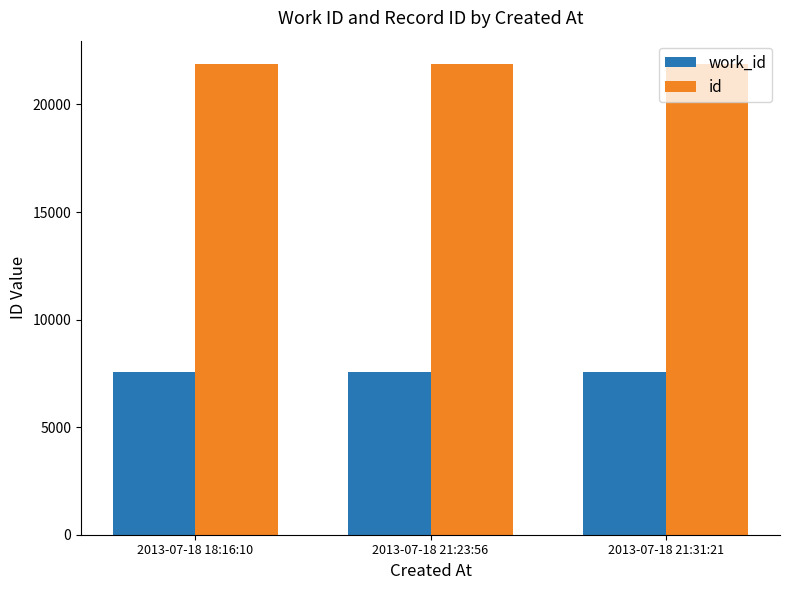

What is the difference between the highest and lowest values at 2013-07-18 21:23:56?

14316